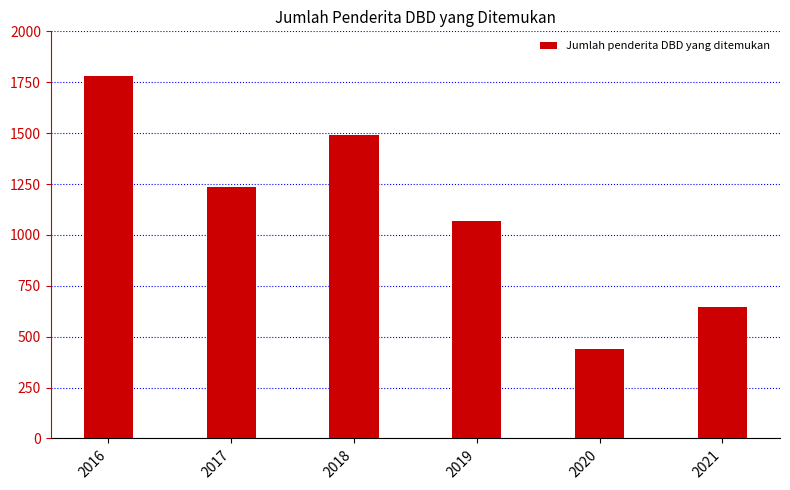

List the labels in order of value, largest first.

2016, 2018, 2017, 2019, 2021, 2020